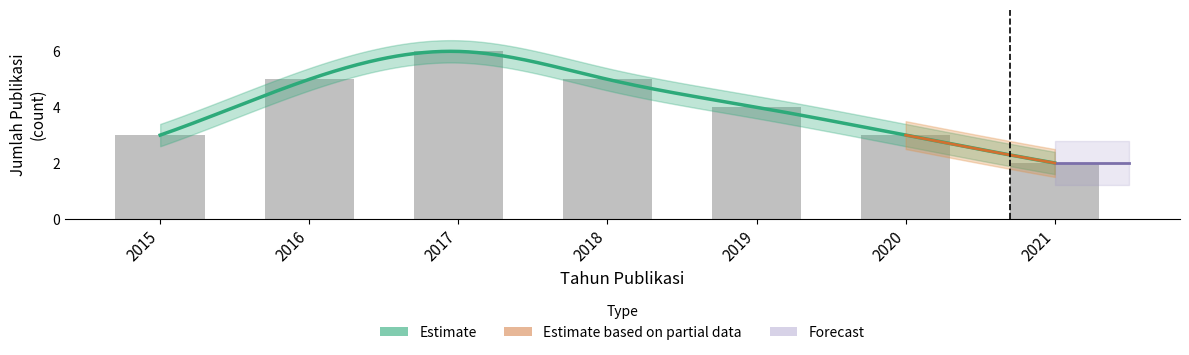

How many bars are there in total?

7